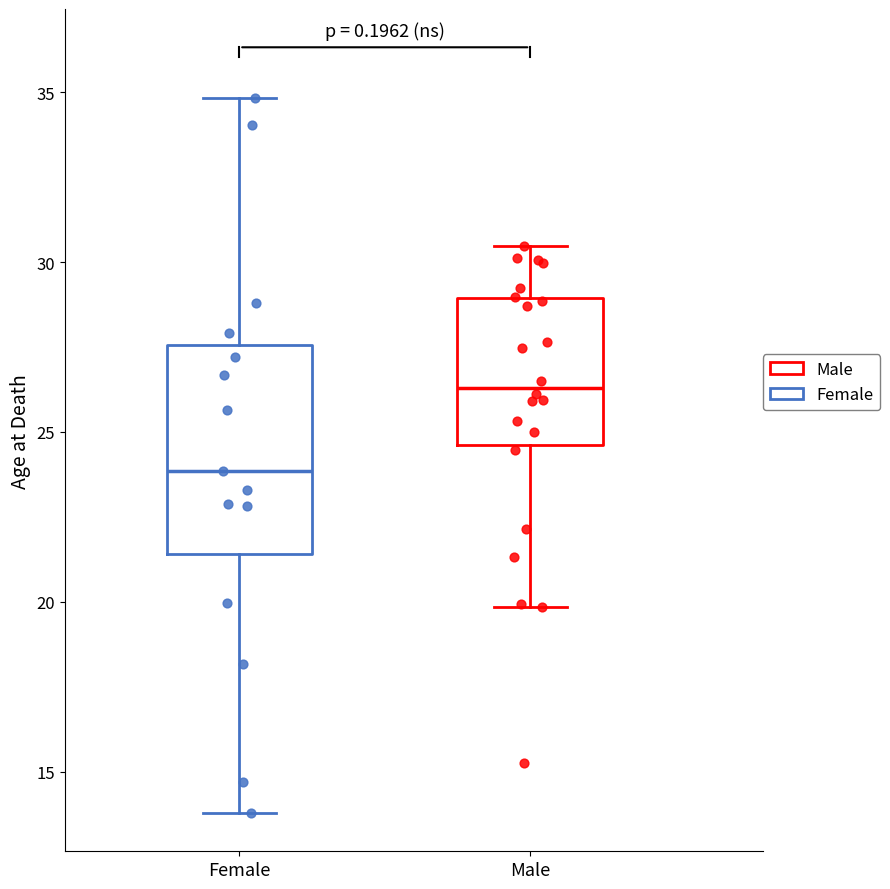

Which box's median line is the highest?

Male